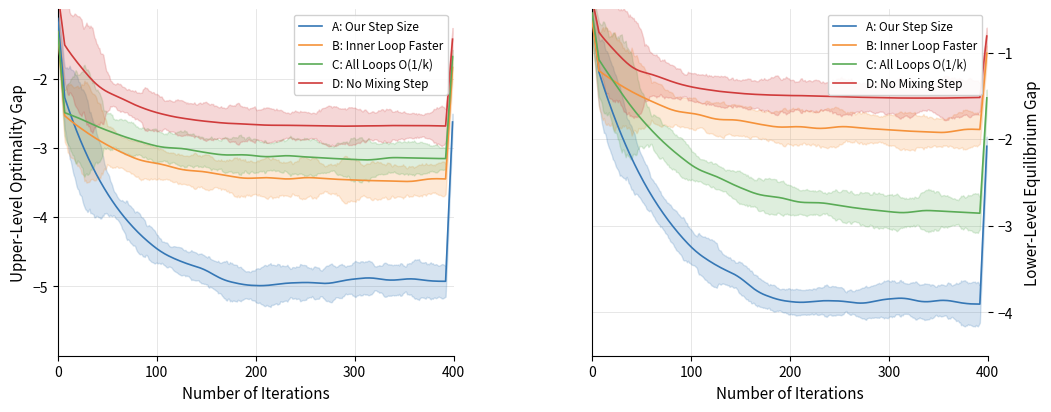

Is it true that C: All Loops O(1/k) equals 1 at 002?

False